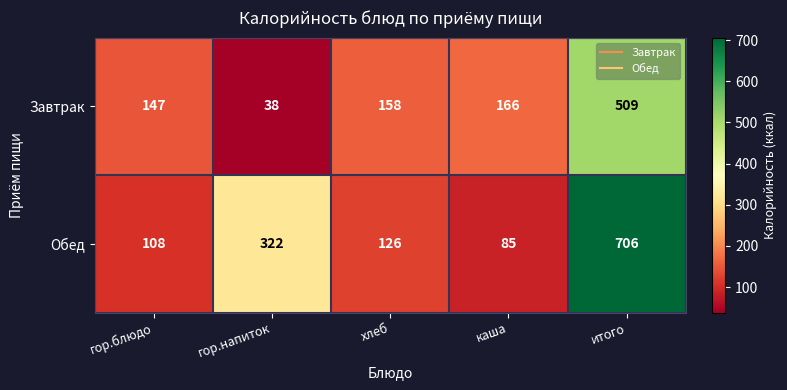

At гор.напиток, list the series in order from smallest to largest.

Завтрак, Обед